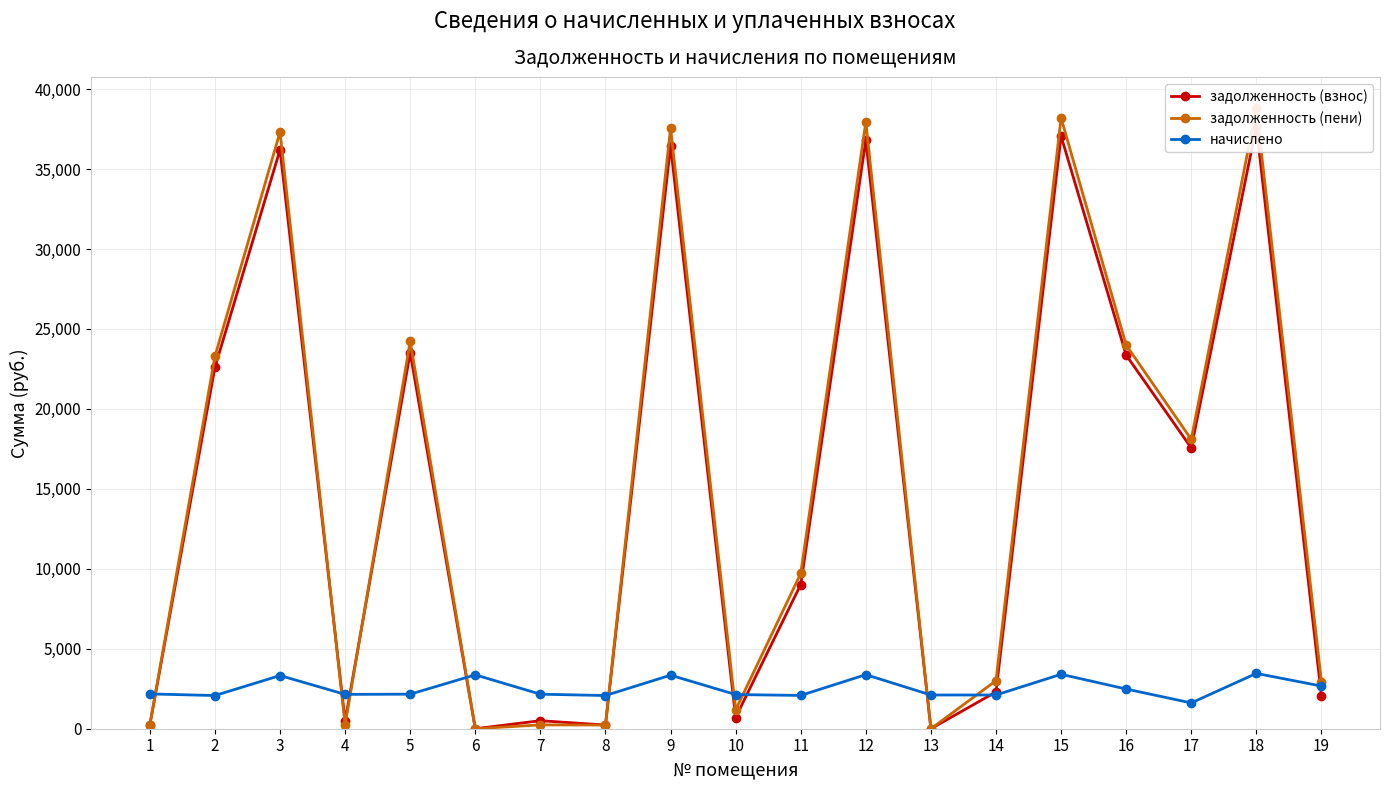

What is the difference between the начислено values at 19 and 10?

530.1